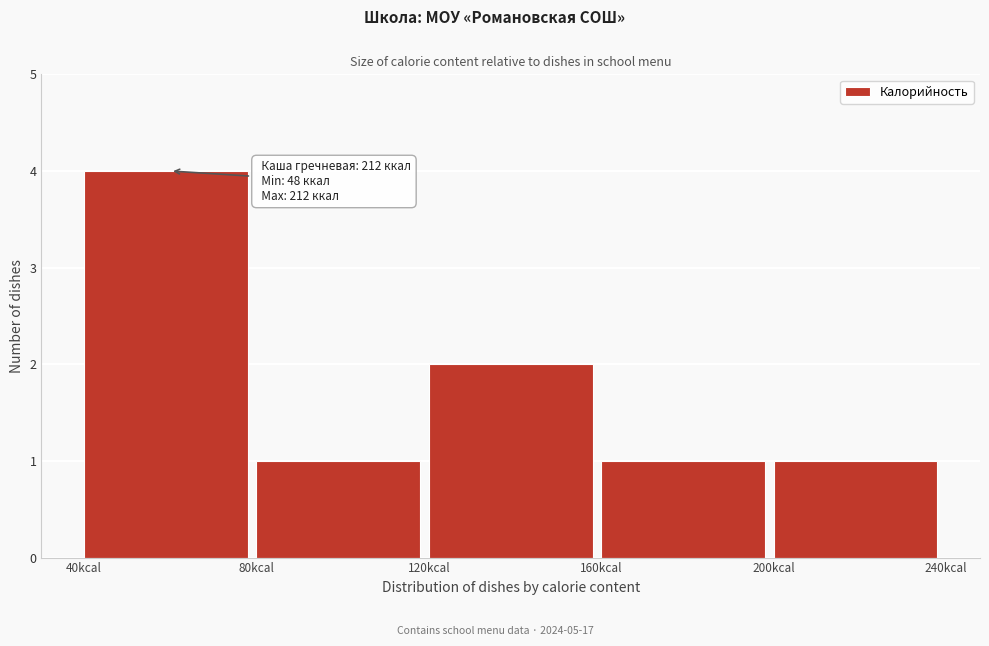

Which range on the x-axis has the tallest bar?

40 to 80